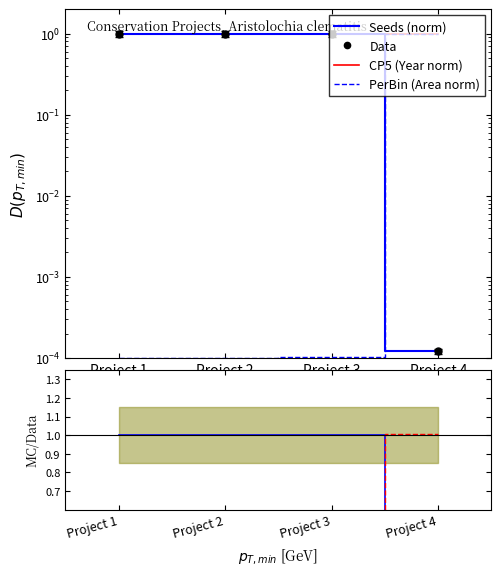

Which series has the largest total across all categories?

CP5 (Year norm)